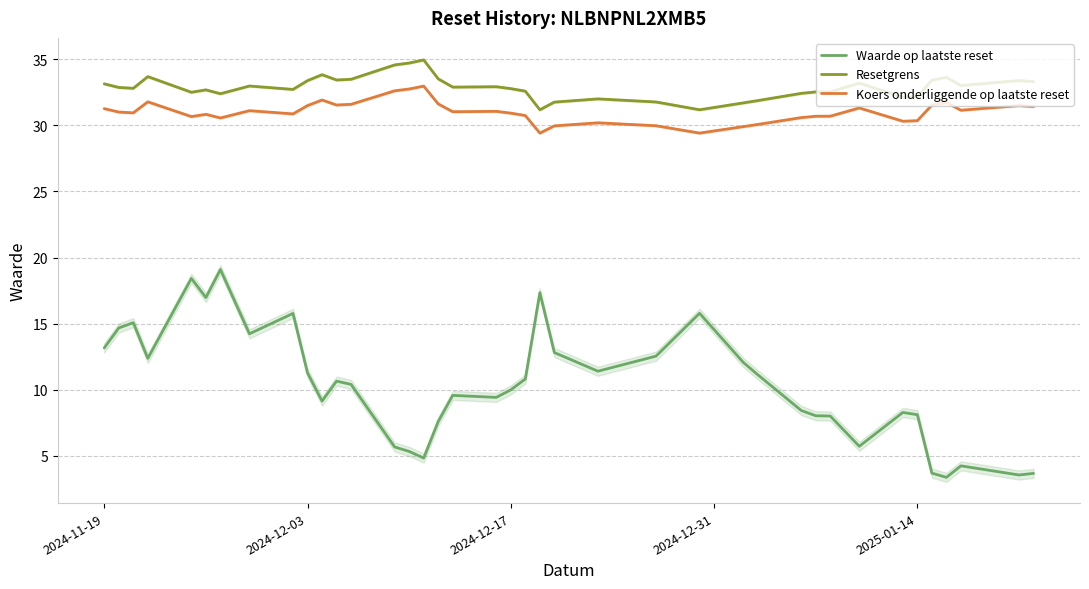

What are all the series names shown in the legend?

Waarde op laatste reset, Resetgrens, Koers onderliggende op laatste reset